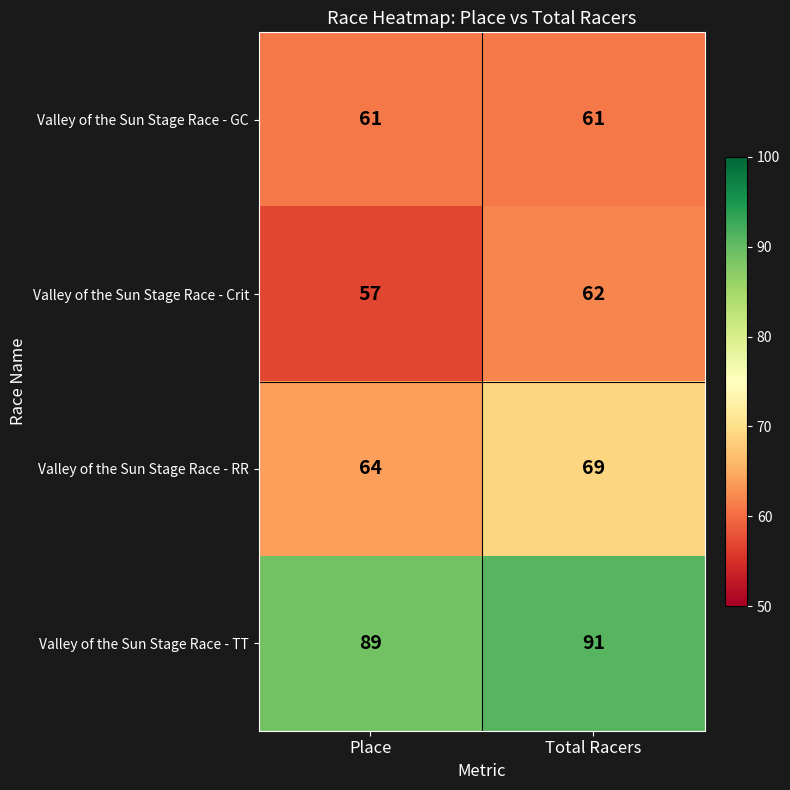

List the series in order of their peak value, highest first.

Valley of the Sun Stage Race - TT, Valley of the Sun Stage Race - RR, Valley of the Sun Stage Race - Crit, Valley of the Sun Stage Race - GC